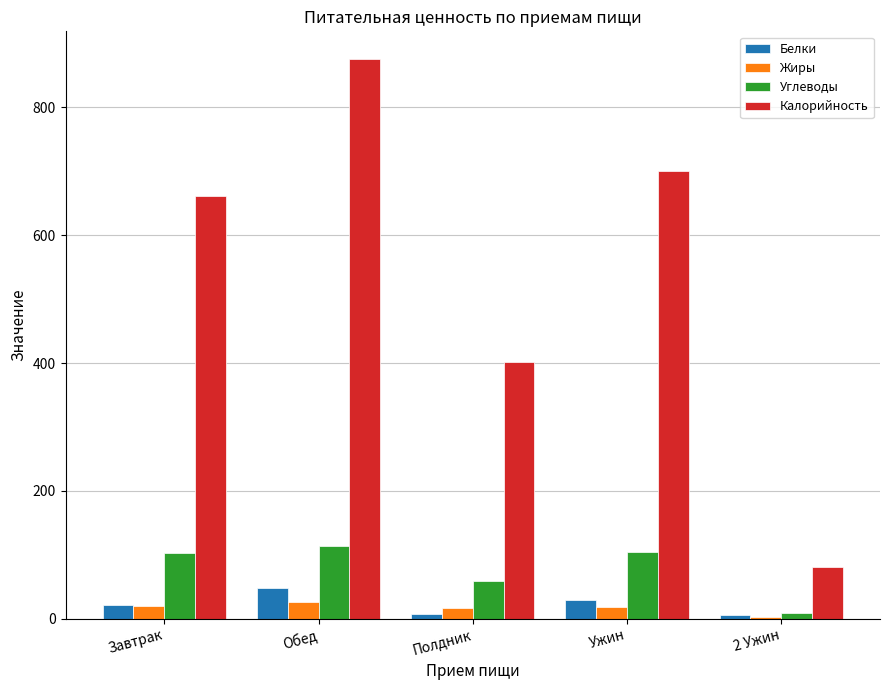

Between Обед and 2 Ужин, which series saw the biggest shift?

Калорийность